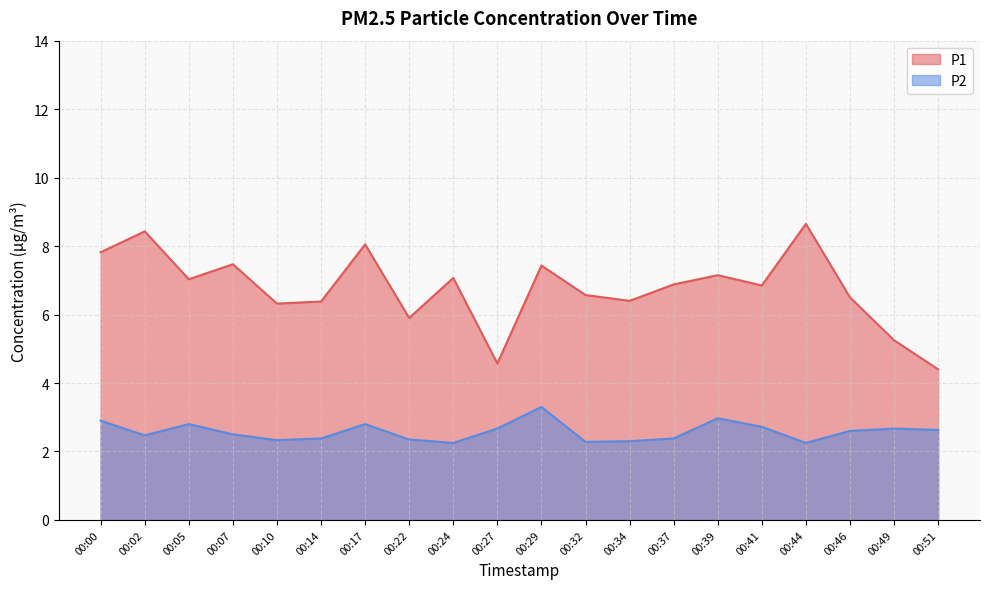

Which series has the widest spread of values?

P1